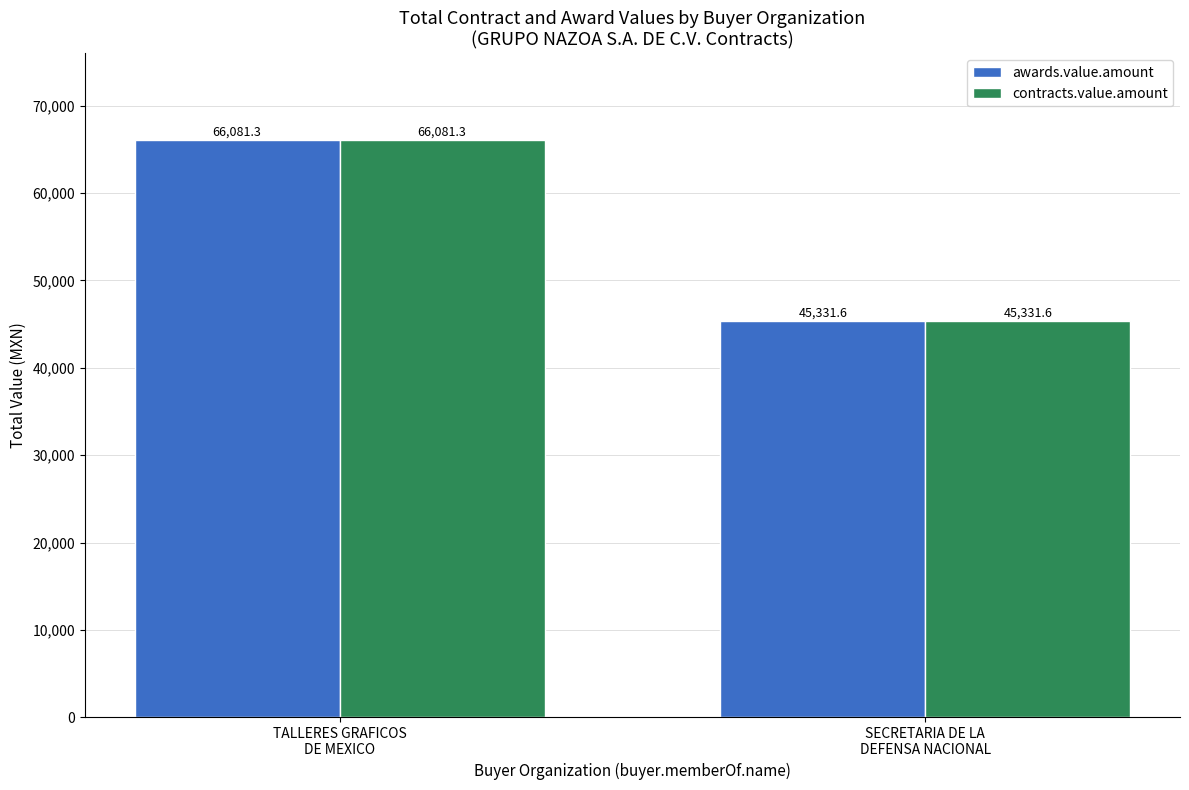

How many bars are there in total?

4